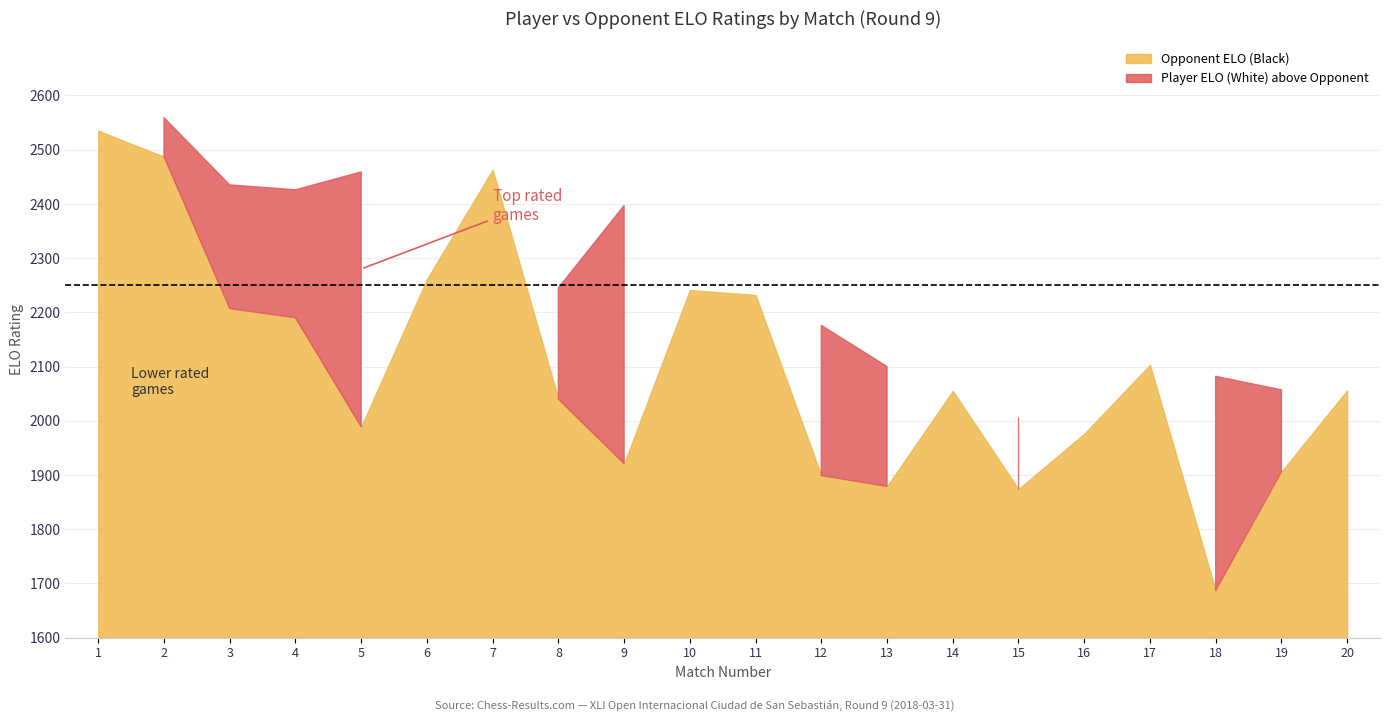

How many lines are shown in the chart?

2